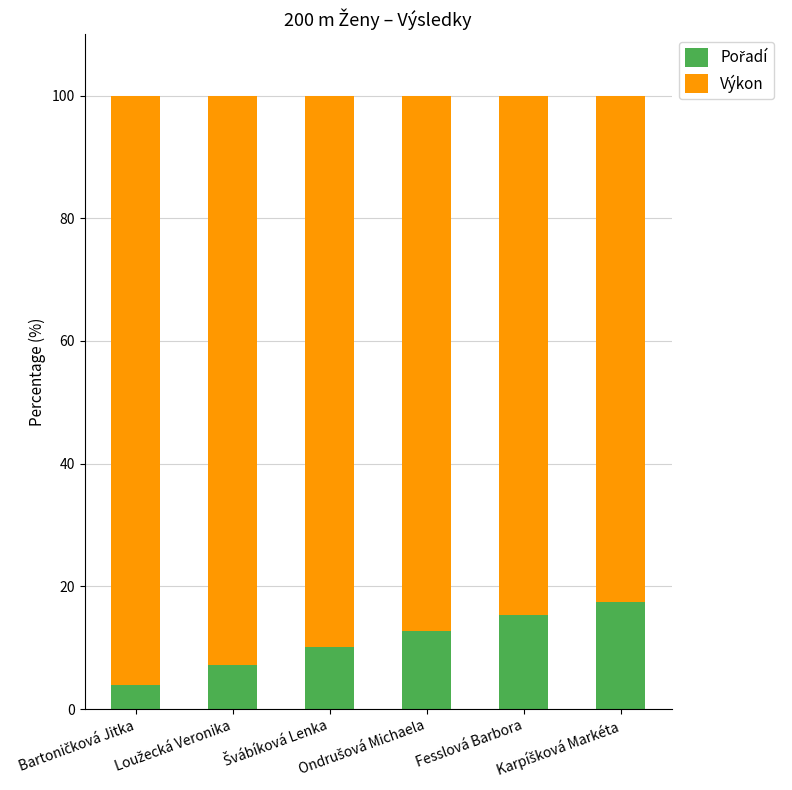

Are the bars grouped side by side (vs. stacked)?

No